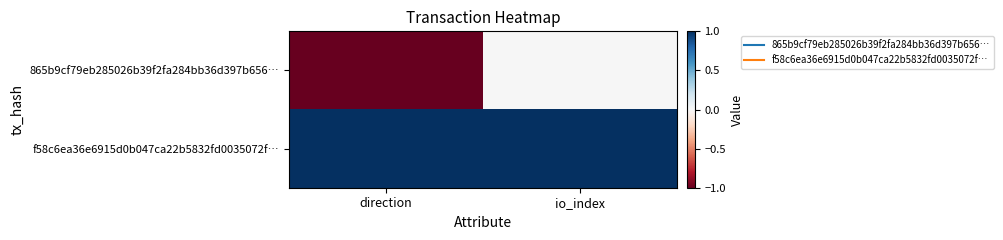

At how many categories does at least one series exceed 0?

2